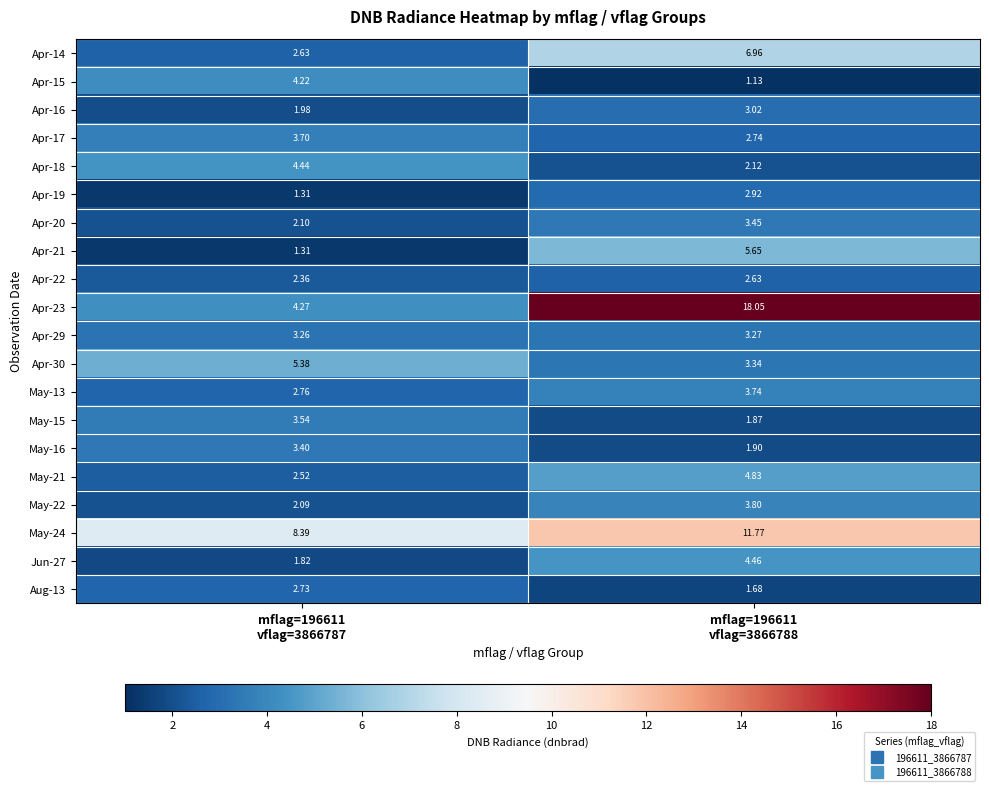

How many values in the May-22 series are below 3?

1